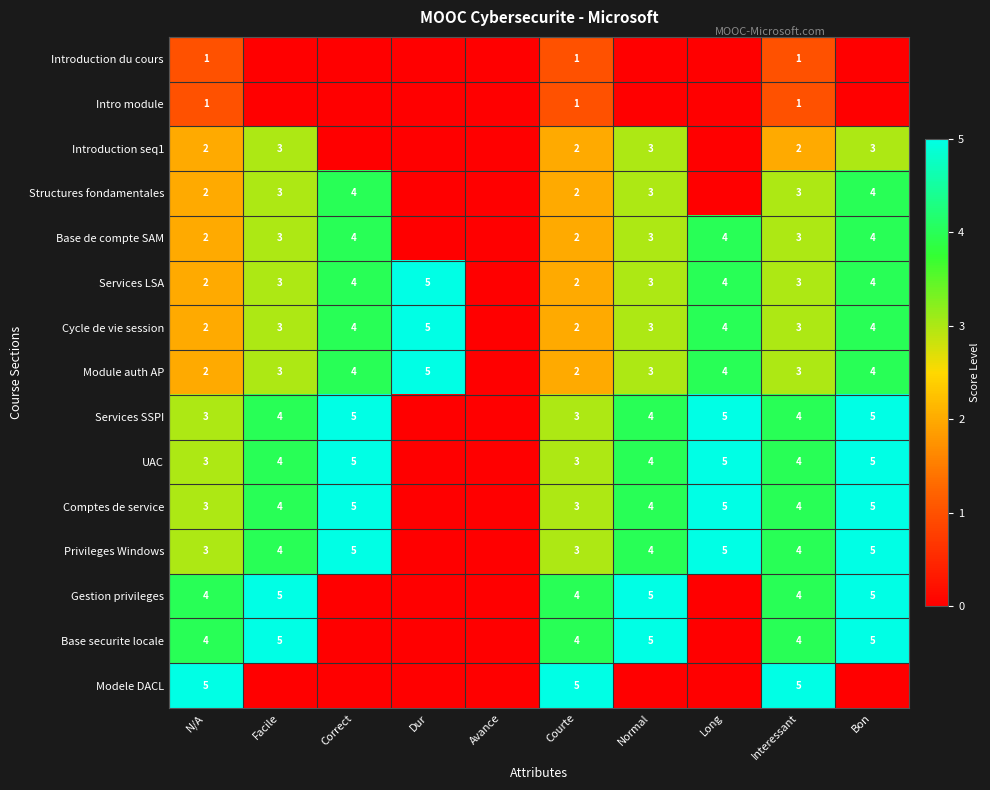

Is it true that Module auth AP equals 5 at Interessant?

False